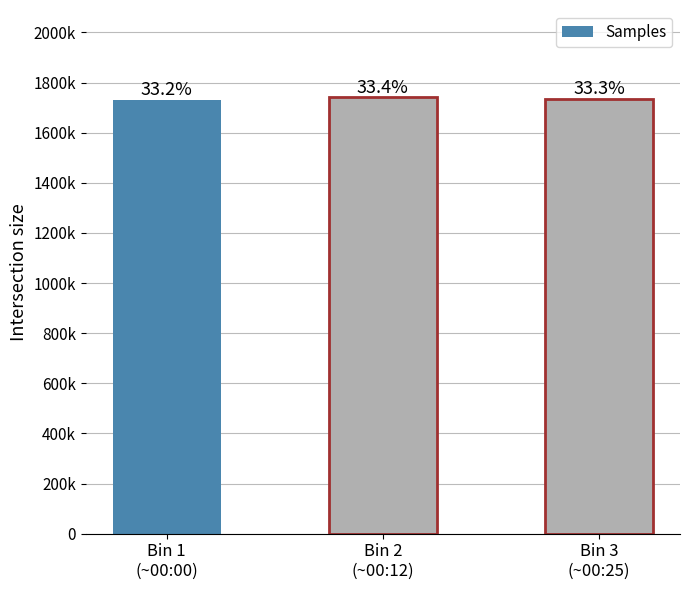

List the labels in order of value, largest first.

Bin 2
(~00:12), Bin 3
(~00:25), Bin 1
(~00:00)